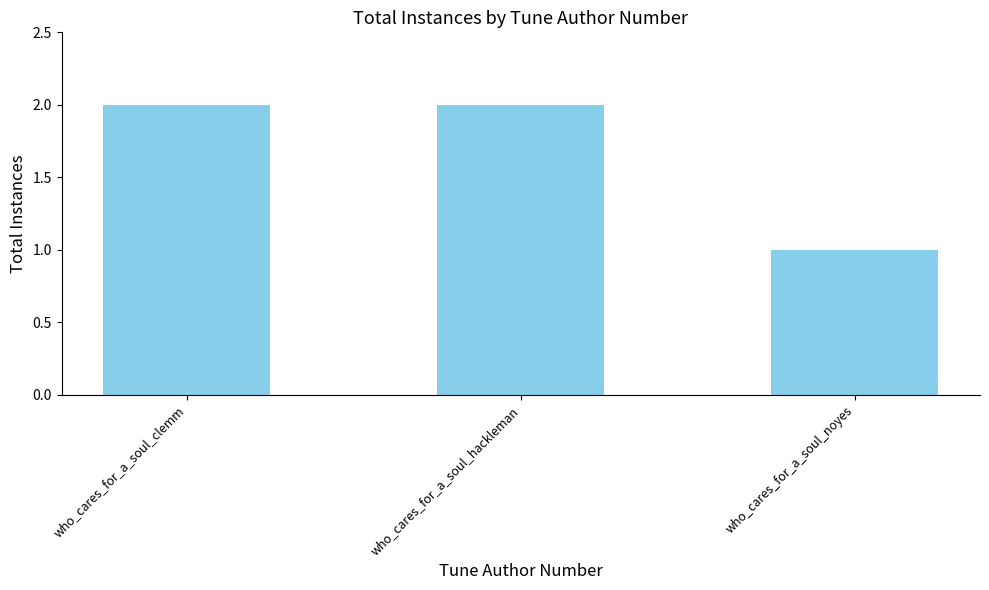

How many values are between 1 and 2?

3